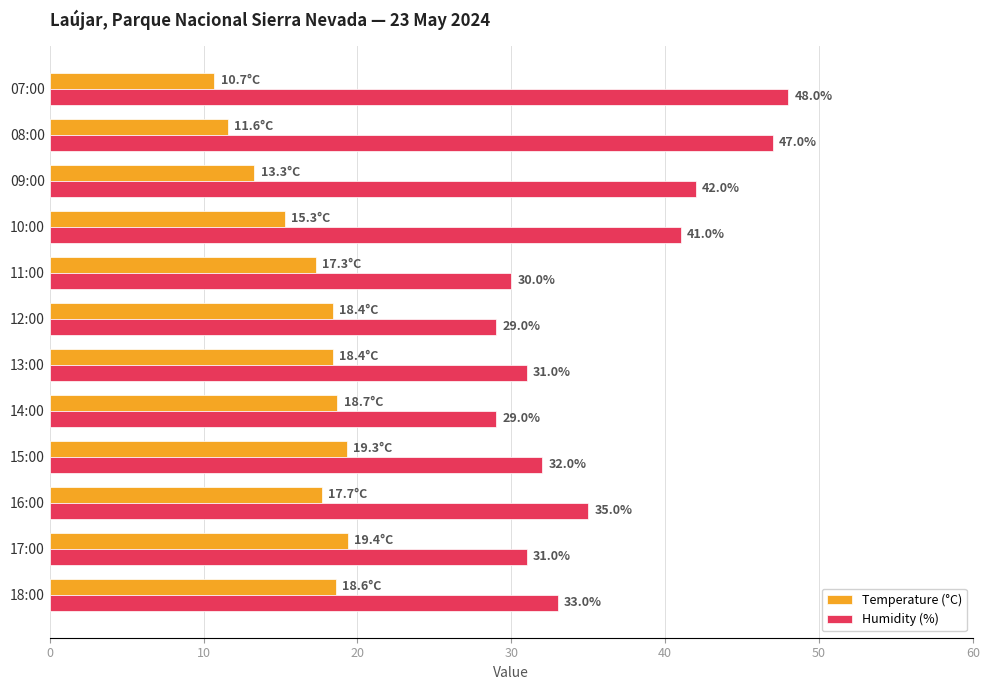

Rank the series at 17:00 from lowest to highest value.

Temperature (°C), Humidity (%)